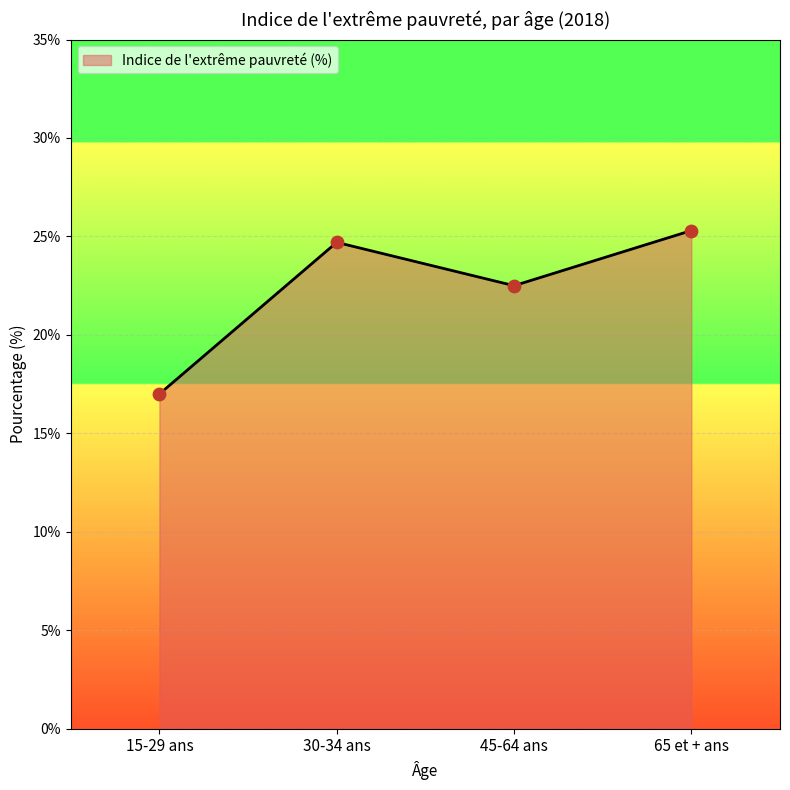

Between 30-34 ans and 45-64 ans, which is larger?

30-34 ans